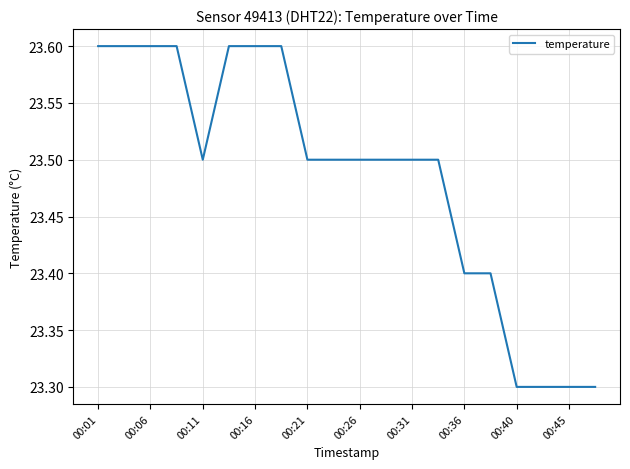

What is the greatest value displayed?

23.6